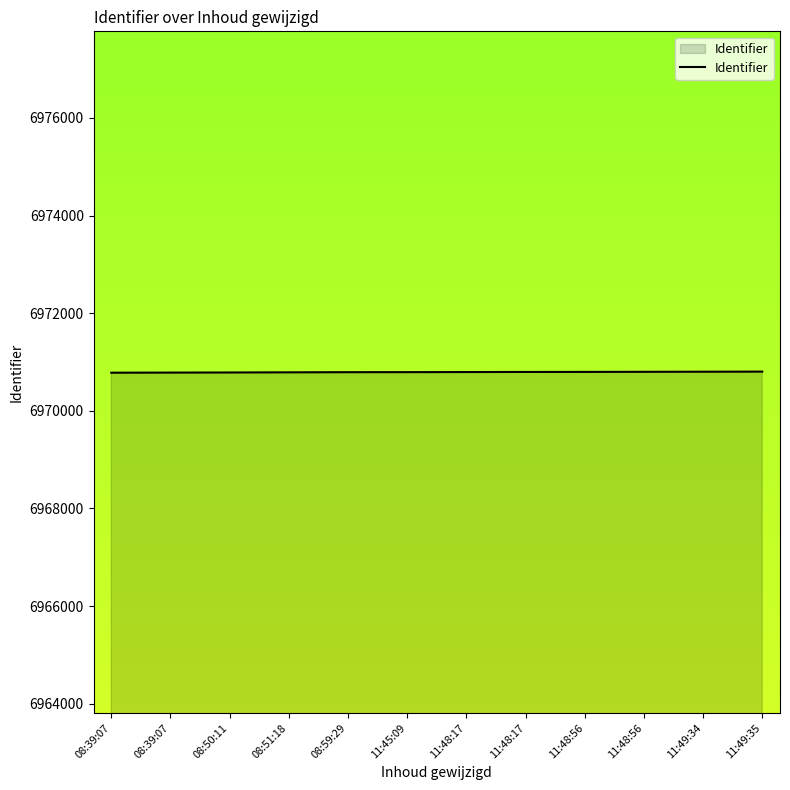

List the labels in order of value, smallest first.

08:39:07, 08:39:07, 08:50:11, 08:51:18, 08:59:29, 11:45:09, 11:48:17, 11:48:17, 11:48:56, 11:48:56, 11:49:34, 11:49:35